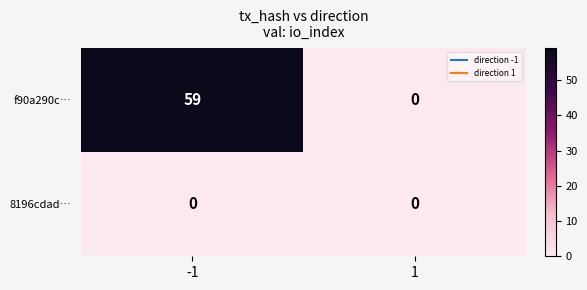

What is the total value across all series at -1?

59